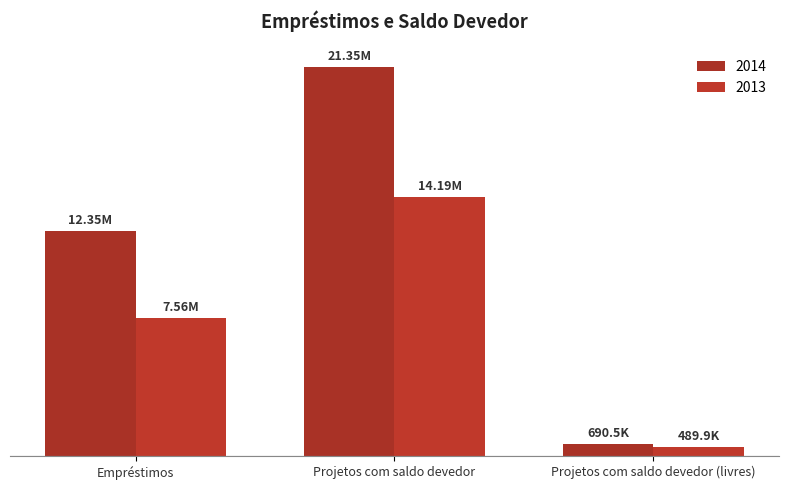

Are the bars grouped side by side (vs. stacked)?

Yes